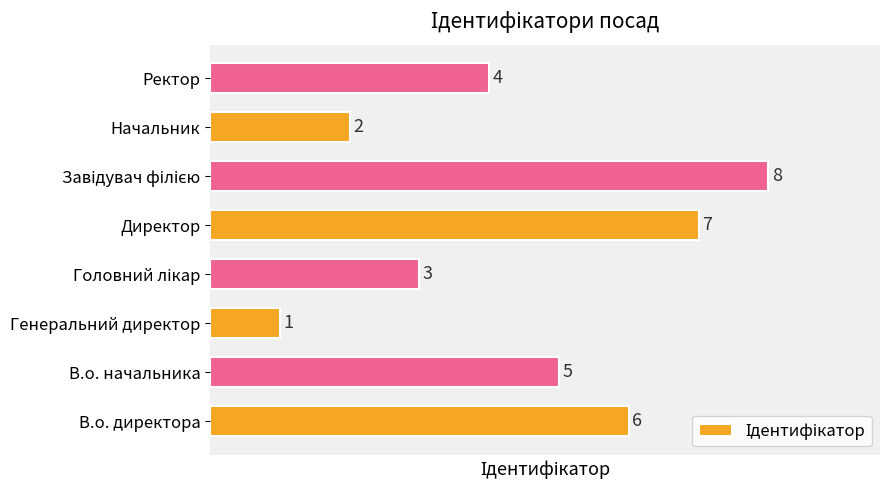

Count the values in the range 3 to 7.

5